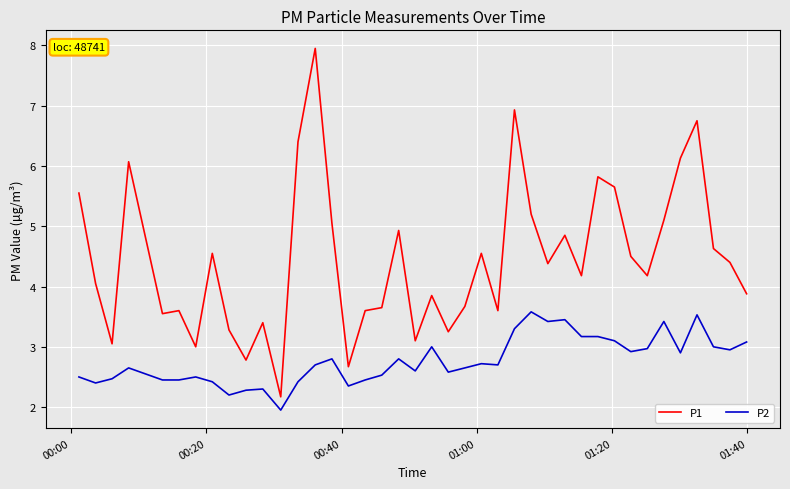

List the series in order of their peak value, highest first.

P1, P2